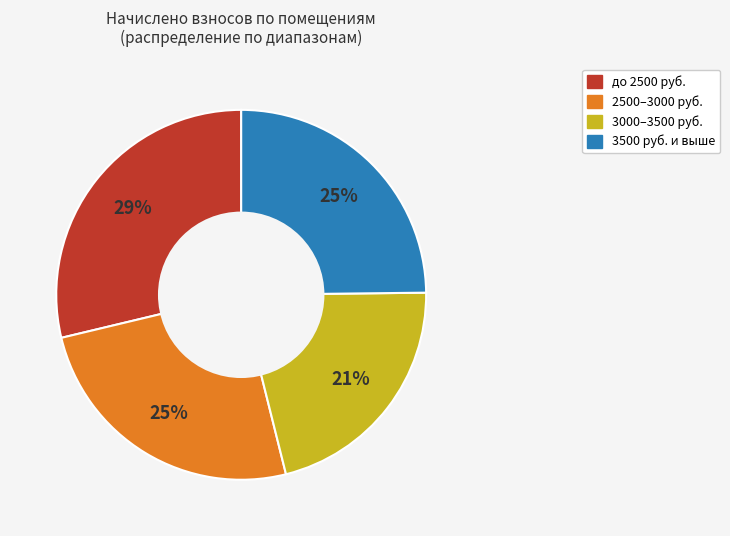

To the nearest percent, what is the average slice percentage?

25%